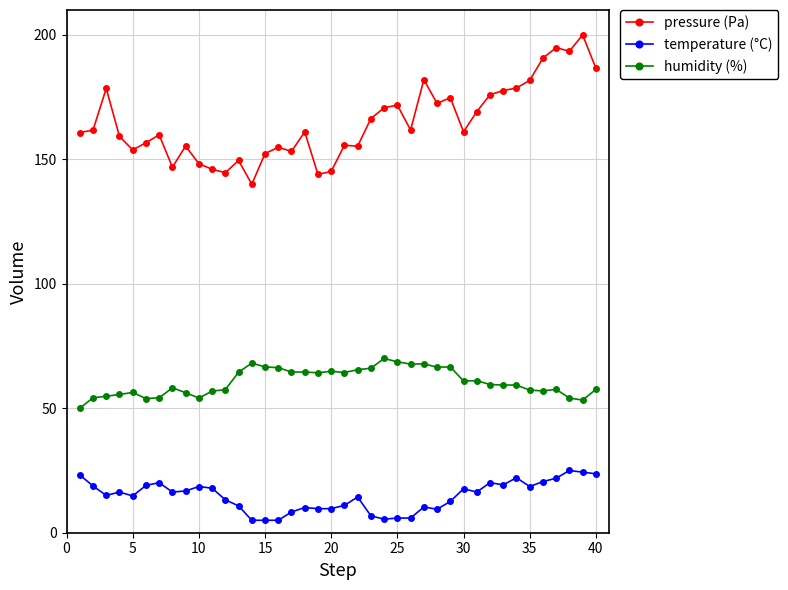

What is the average value of the pressure (Pa) series?

164.8